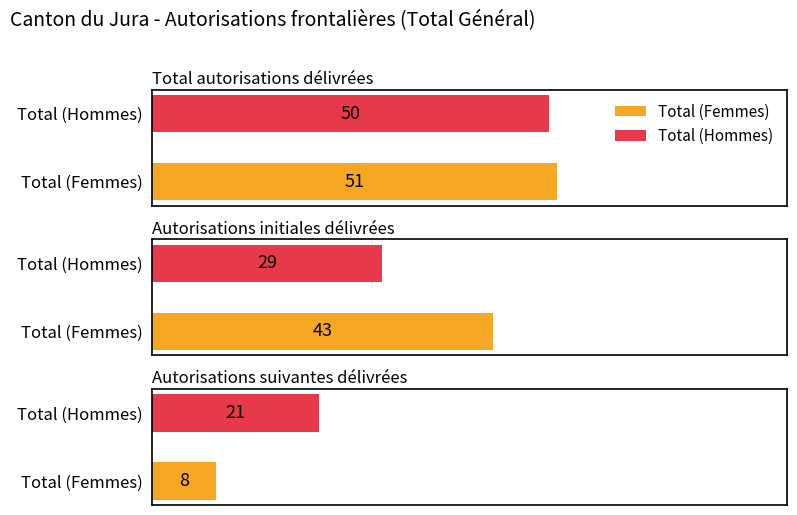

What is the sum of all Total (Hommes) values?

100